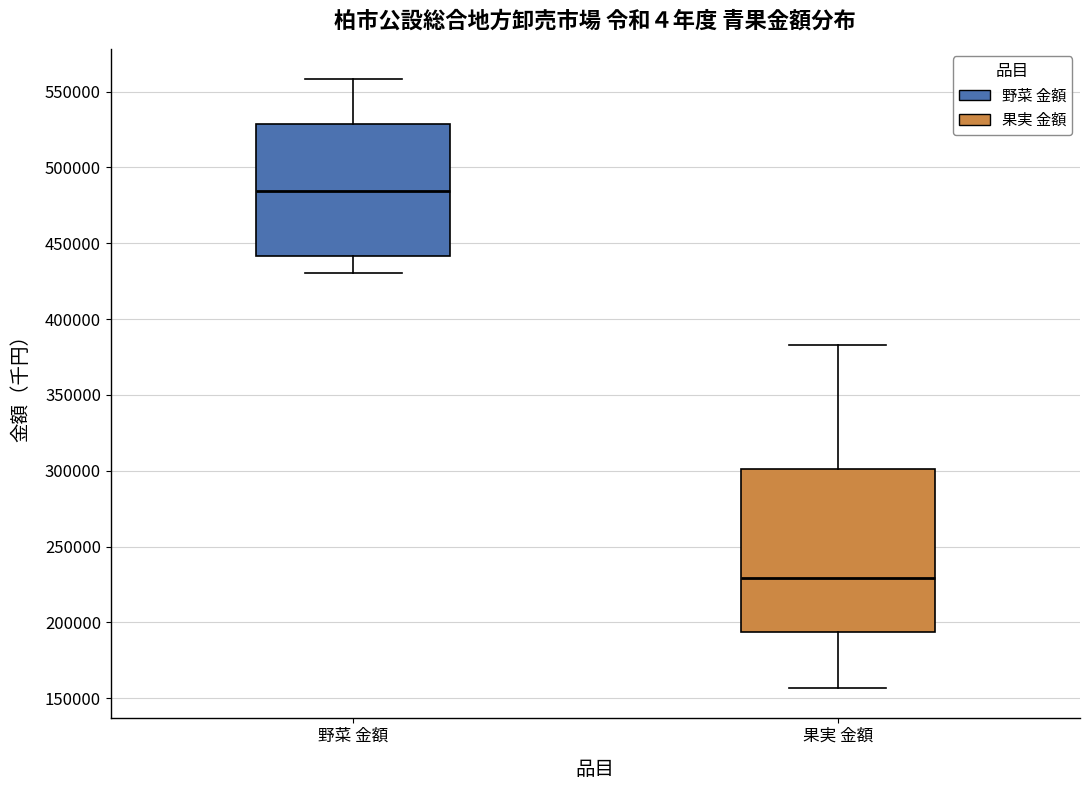

Reading left to right, transcribe this box plot: for each box, give where its median line is, the range the box spans, and where its two whiskers end, as read against the y-axis. The values are not printed on the chart, so give them approximately, as read against the axis.

野菜 金額: median 485000, box 440000 to 530000, whiskers 430000 to 560000
果実 金額: median 230000, box 195000 to 300000, whiskers 155000 to 385000